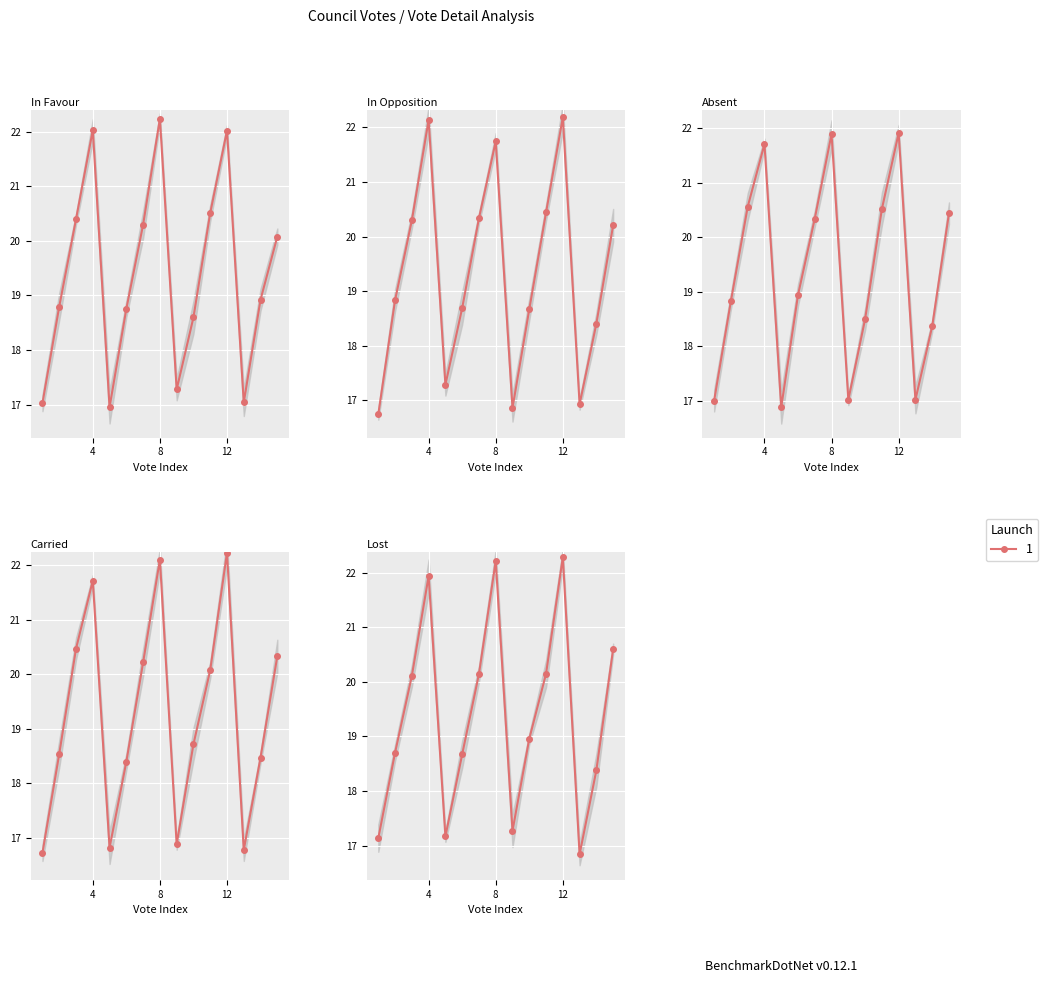

What is the difference between the maximum and minimum values in the Vote Number series?

5.3